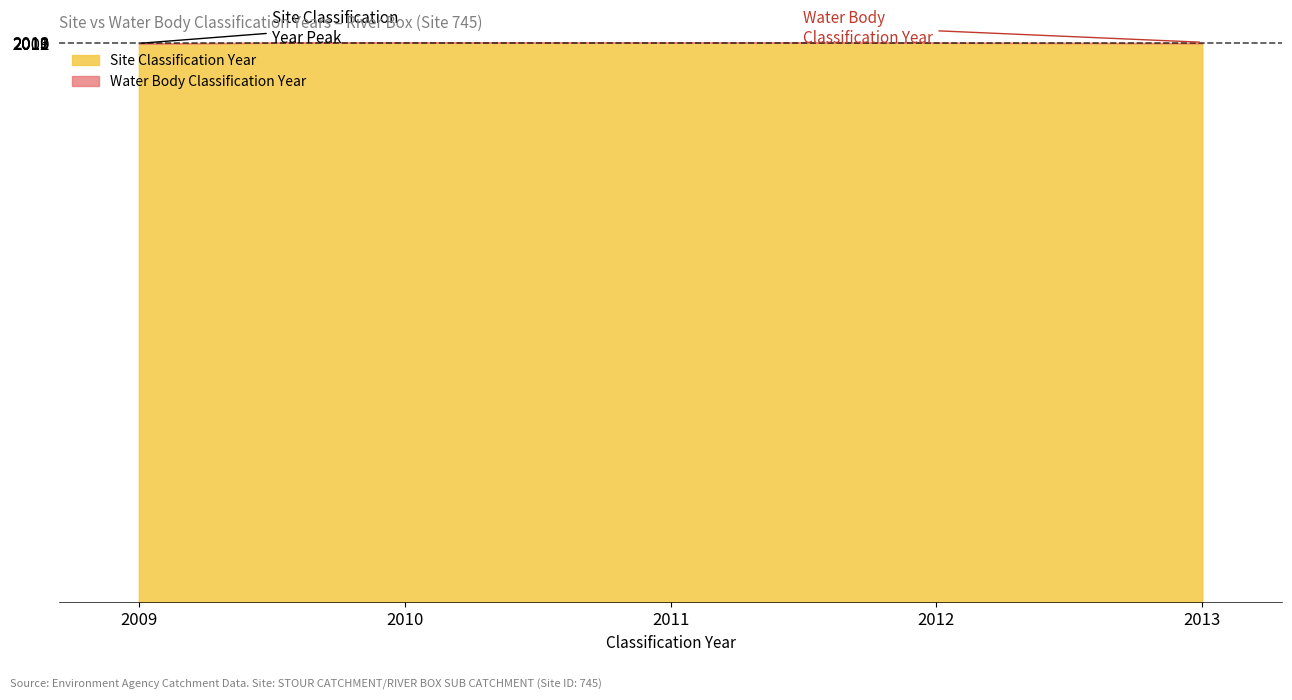

How many values in the Site Classification Year series exceed 2011?

2